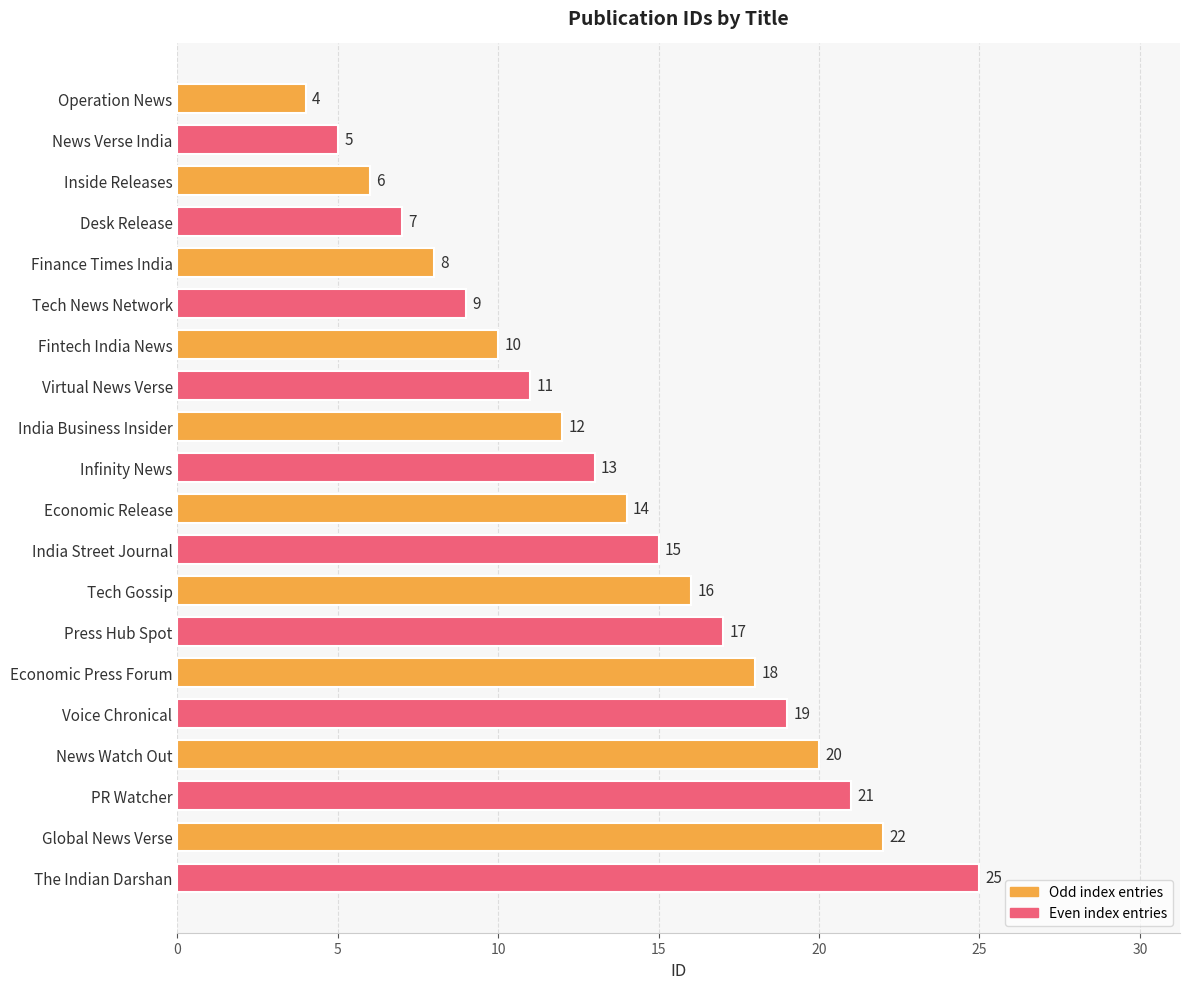

The value at Voice Chronical is 19. True or false?

True